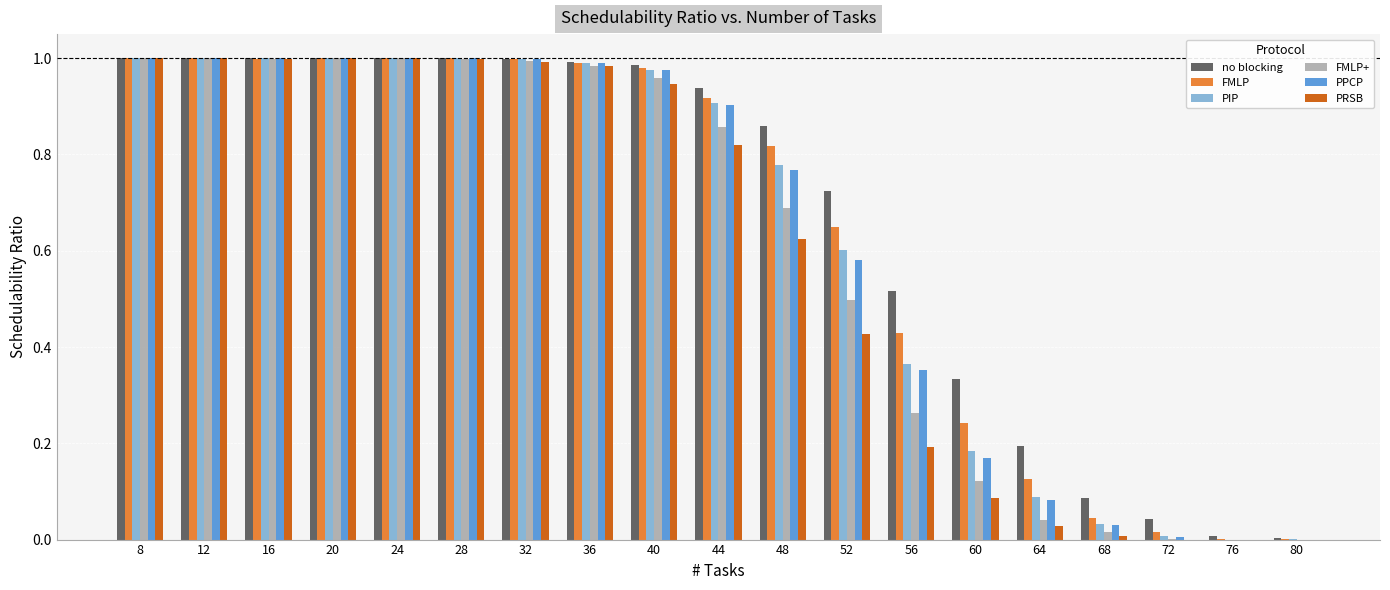

Which series changed the most between 52 and 56?

PIP